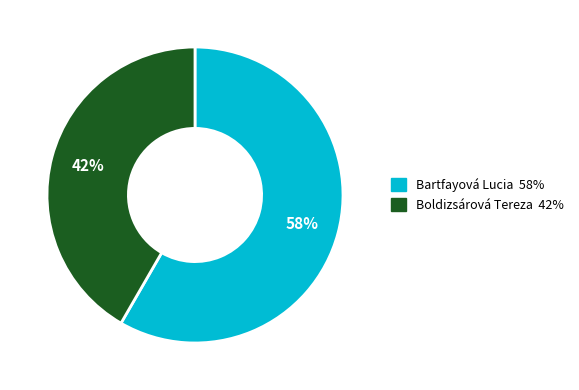

Does any single category account for the majority?

Yes